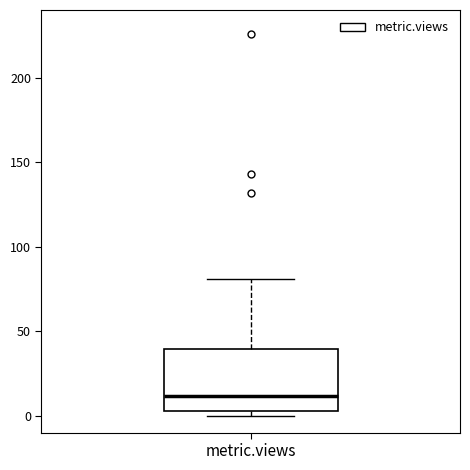

Where does the upper whisker of the box for metric.views end on the y-axis? The values are not printed on the chart, so give them approximately, as read against the axis.

80